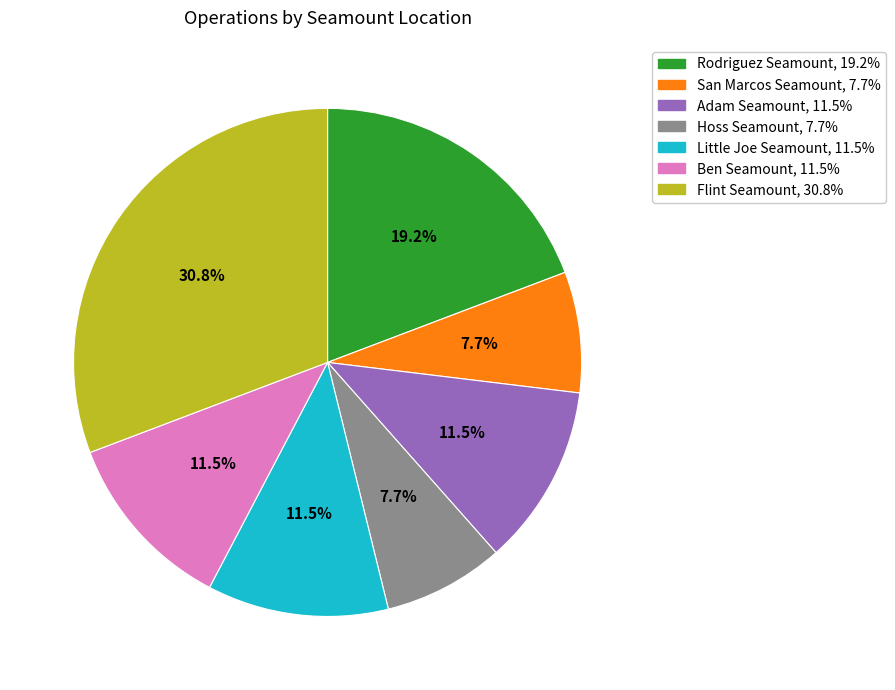

Approximately how many times larger is the value at San Marcos Seamount compared to Hoss Seamount?

1.0